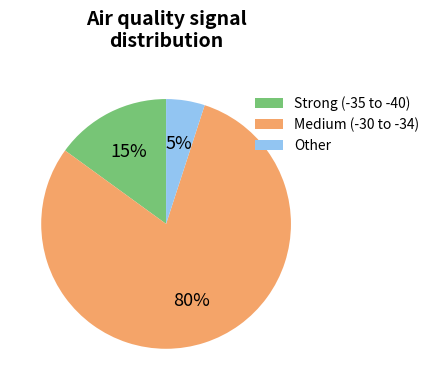

Is there a majority slice in this chart?

Yes